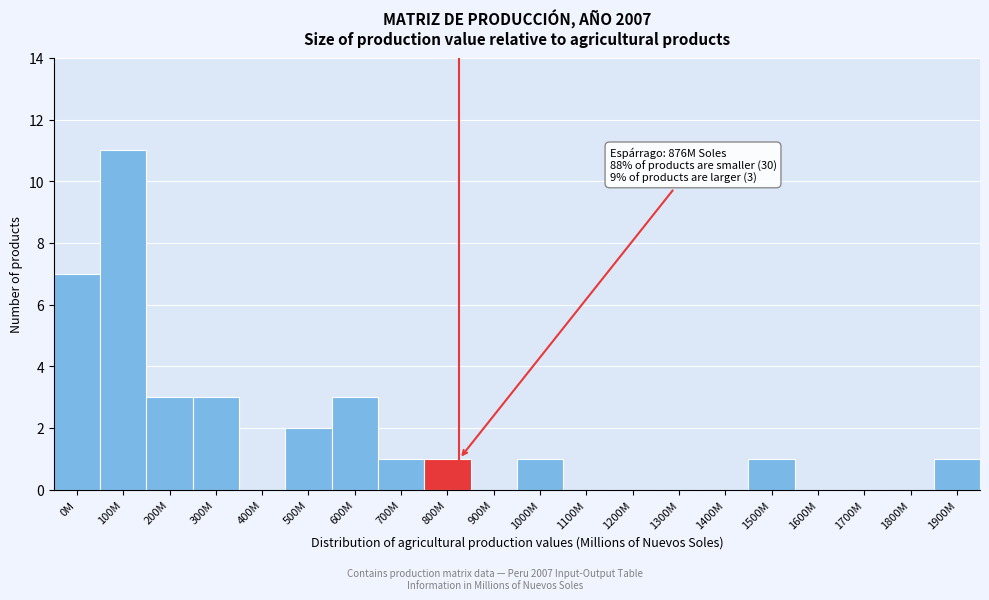

Reading right to left, extract all data points from this chart.

1900M=1	1800M=0	1700M=0	1600M=0	1500M=1	1400M=0	1300M=0	1200M=0	1100M=0	1000M=1	900M=0	800M=1	700M=1	600M=3	500M=2	400M=0	300M=3	200M=3	100M=11	0M=7